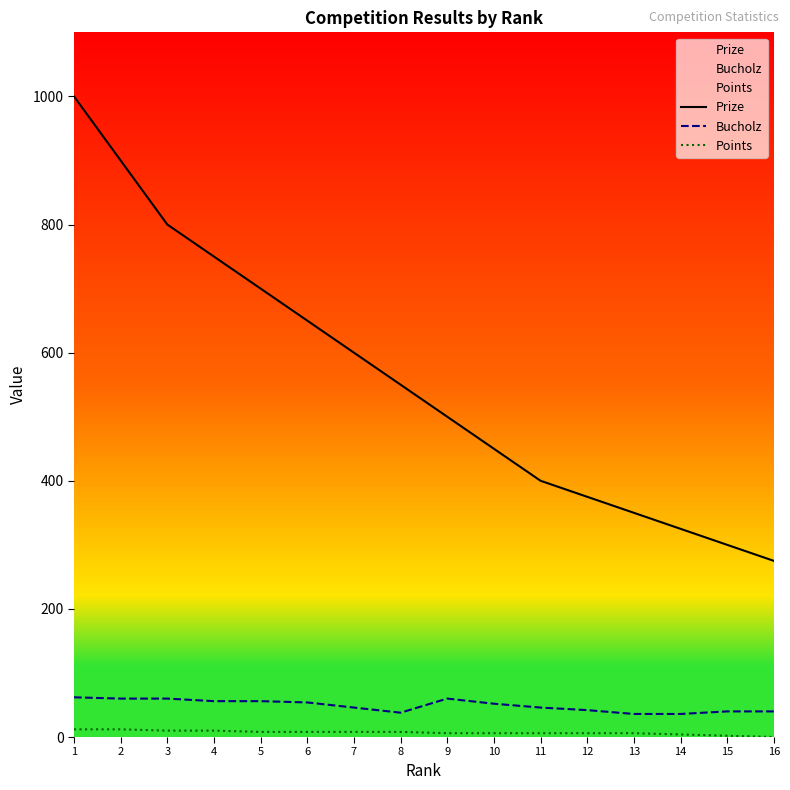

The Prize series shows 325 at 14. True or false?

True